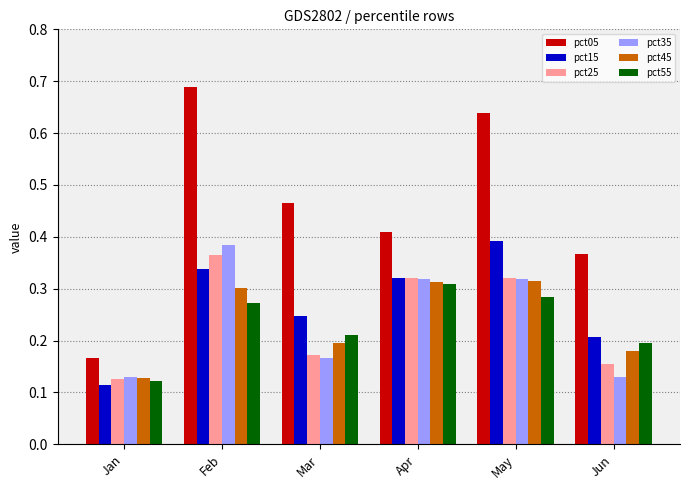

Is the value of pct45 at Apr greater than the value of pct55 at Jan?

Yes